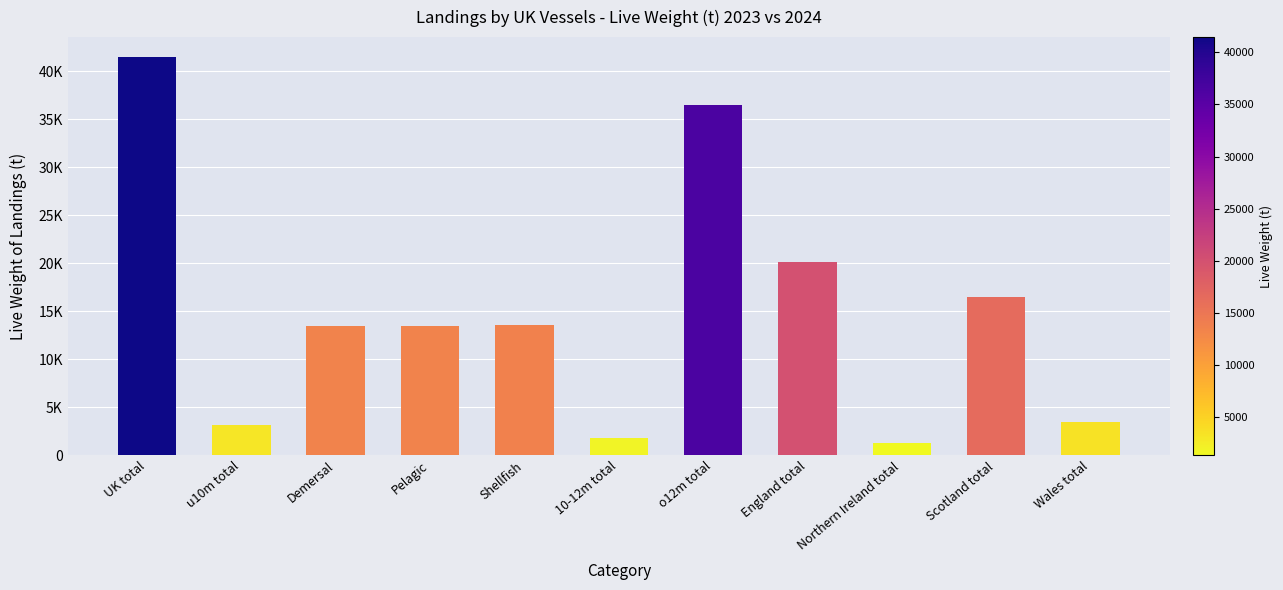

Between o12m total and u10m total, which is larger?

o12m total